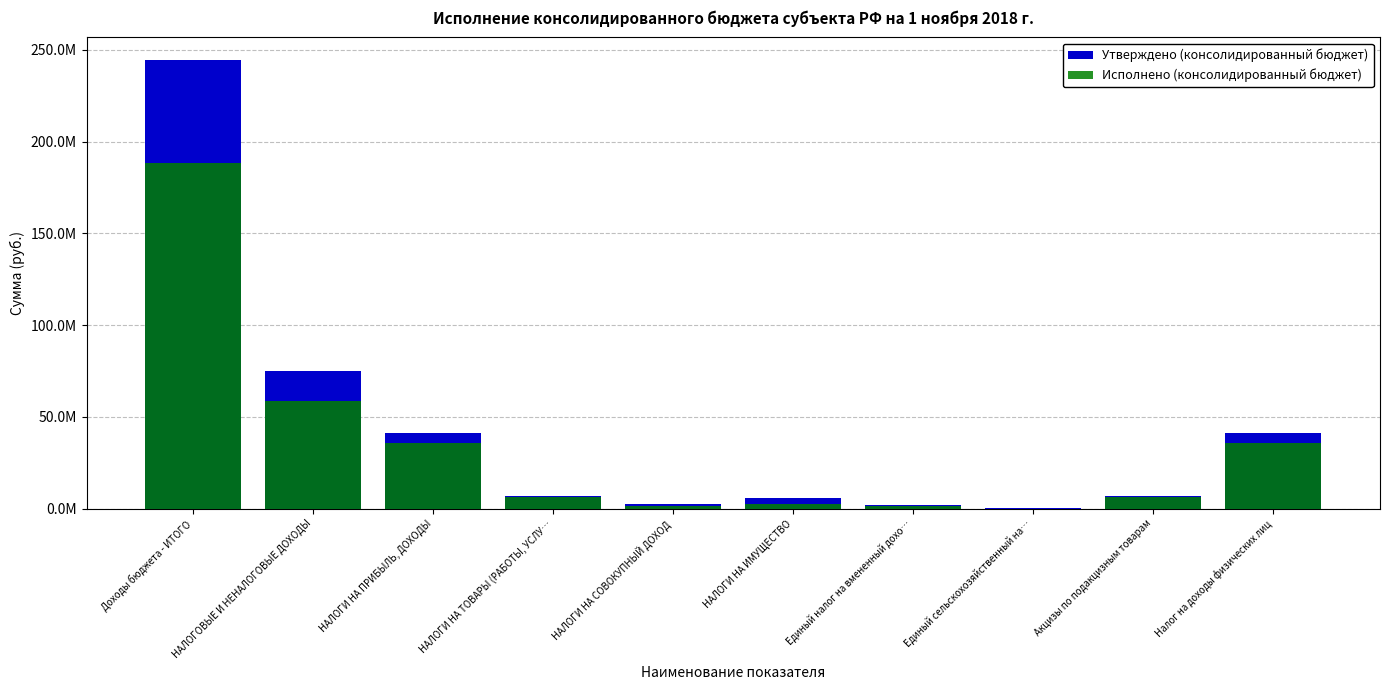

At how many categories does at least one series exceed 120560252?

1